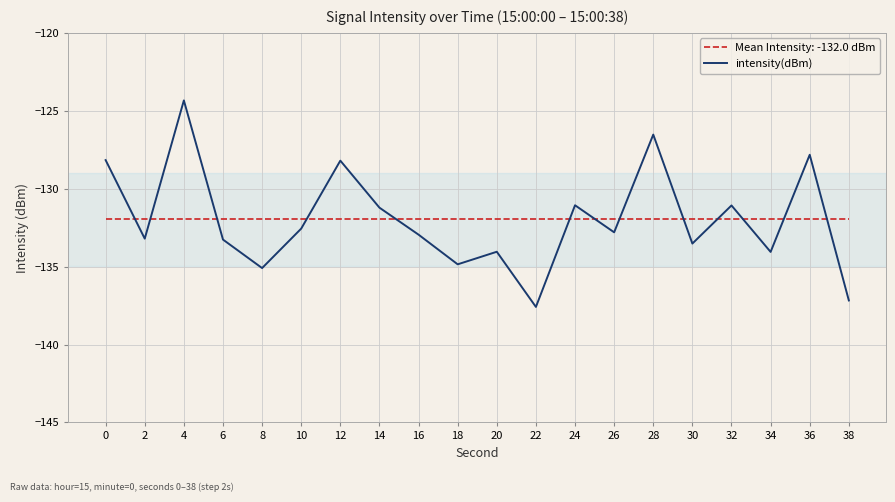

Count the number of categories in the chart.

20